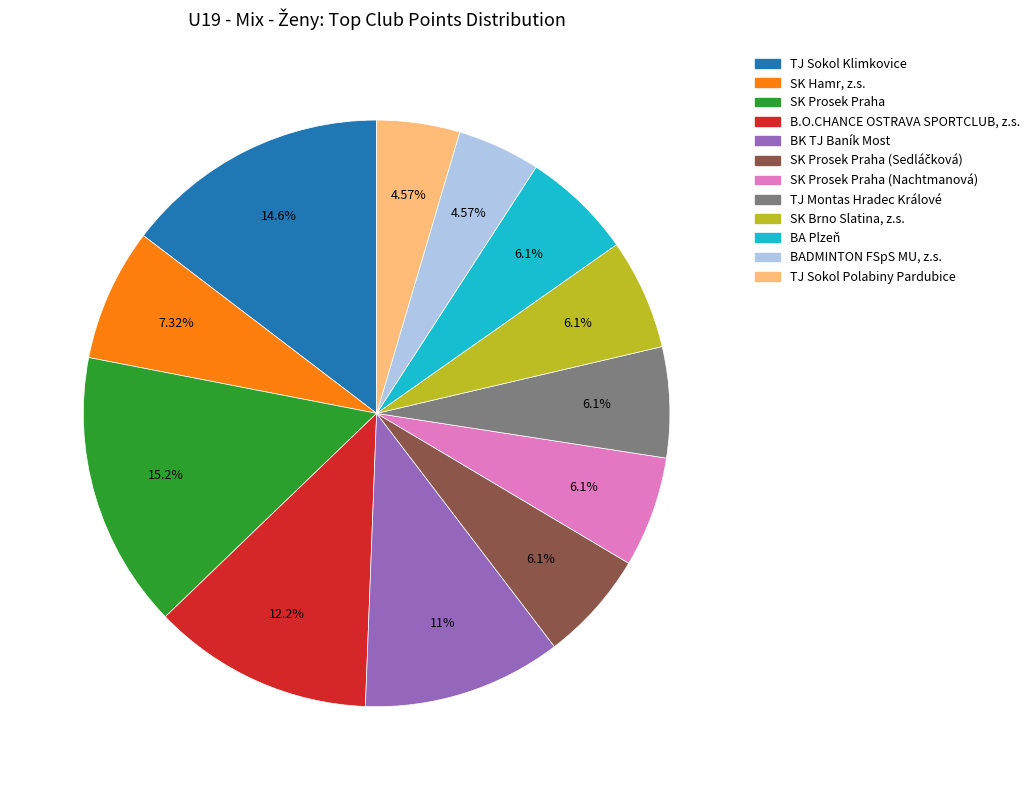

Does any single category account for the majority?

No